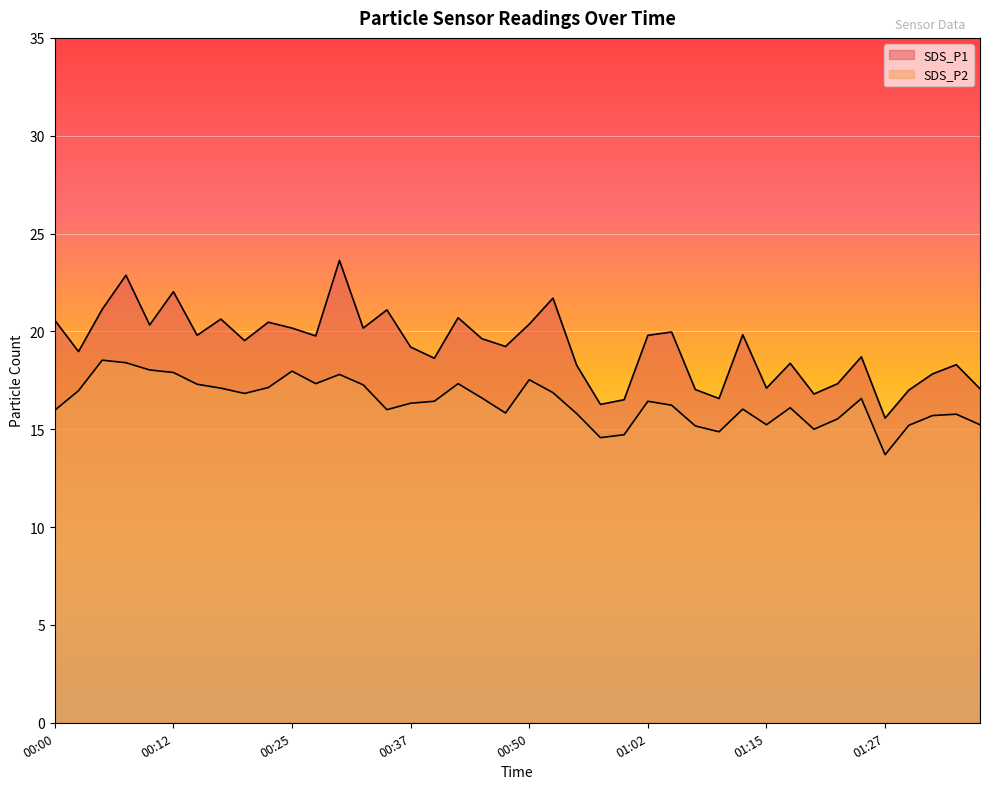

List the series in order of their overall mean, highest first.

SDS_P1, SDS_P2